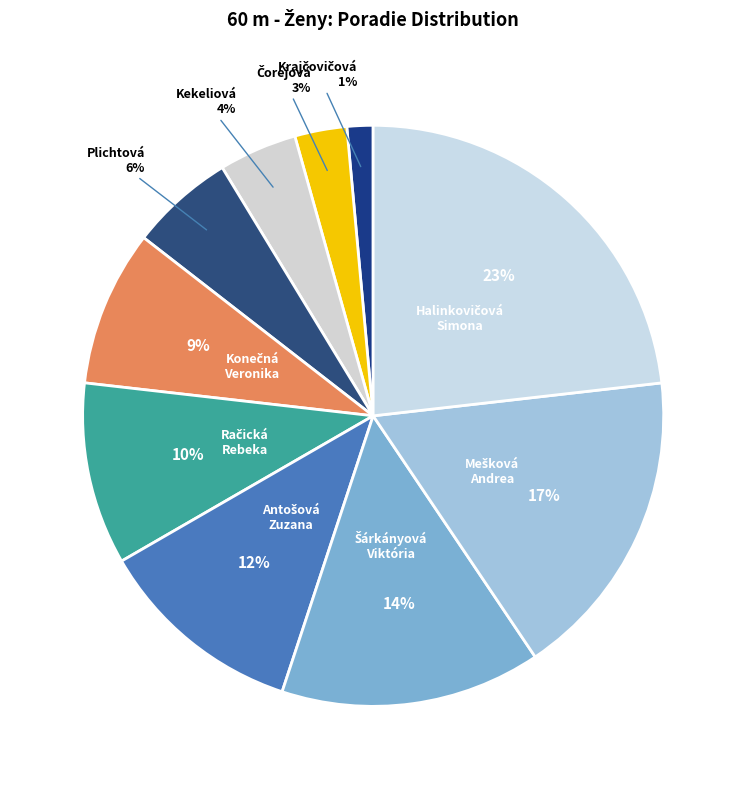

How many segments does this pie chart have?

10